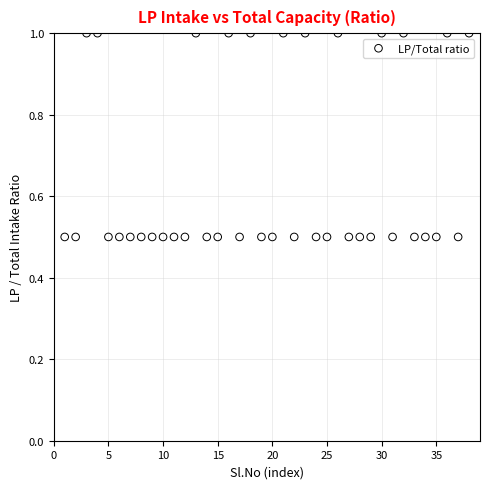

What is the range of X values (max minus min)?

37.0